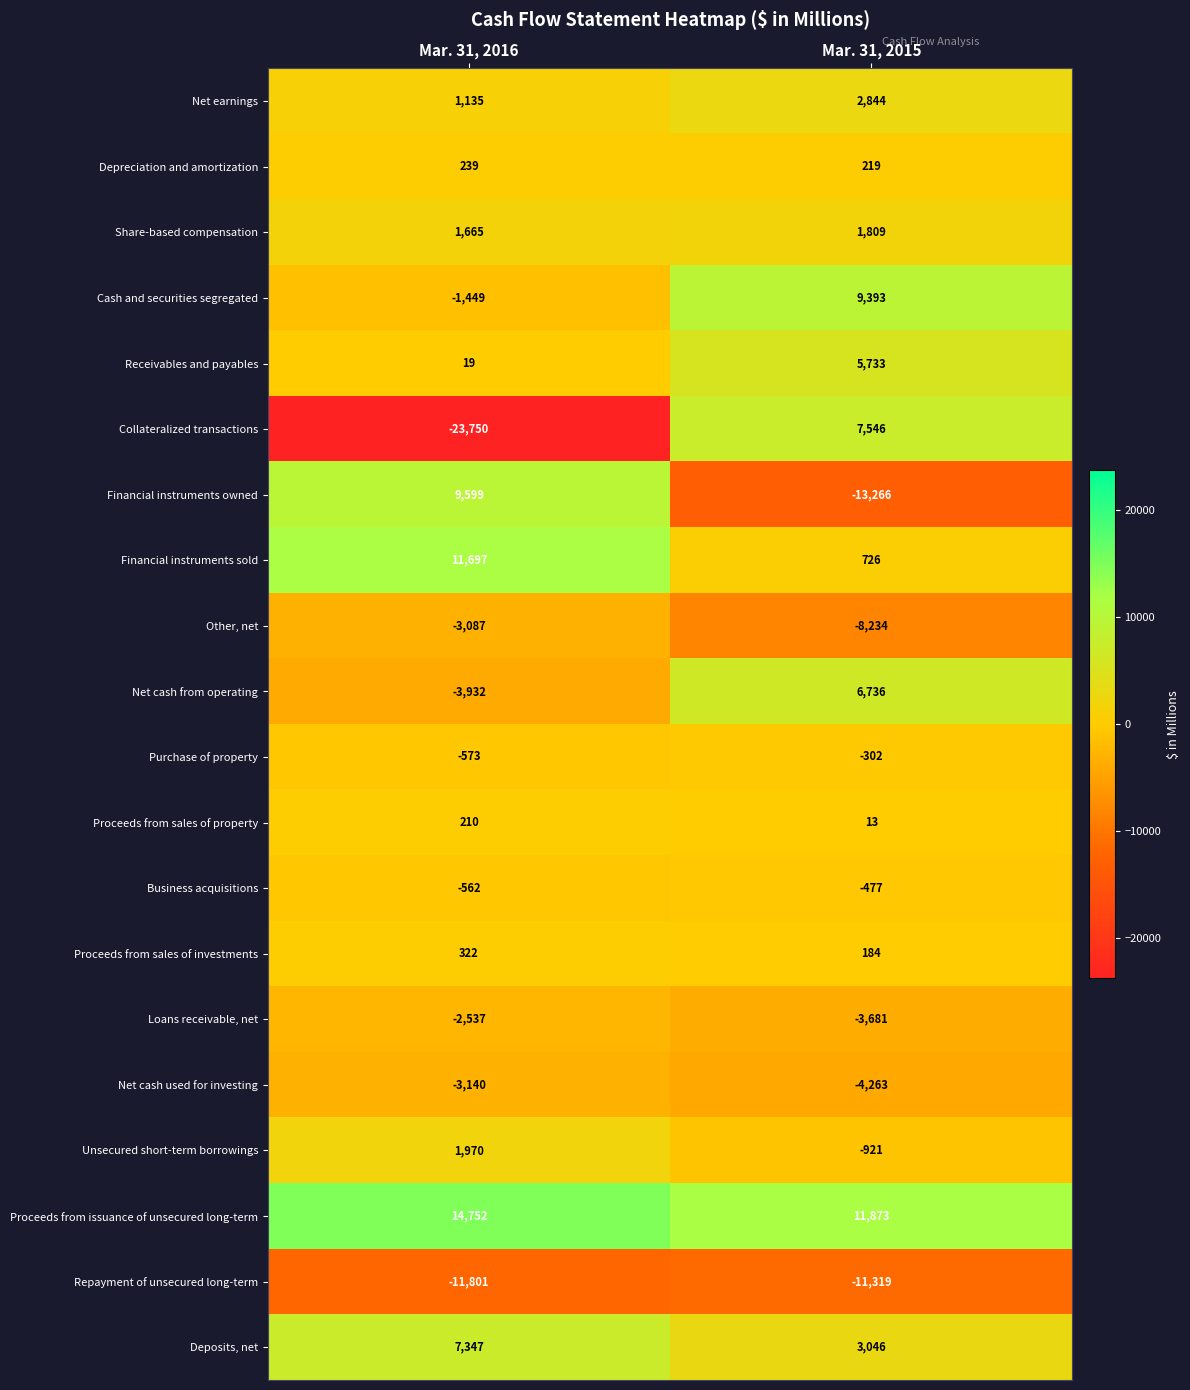

Is it true that Repayment of unsecured long-term equals -11319 at Mar. 31, 2015?

True